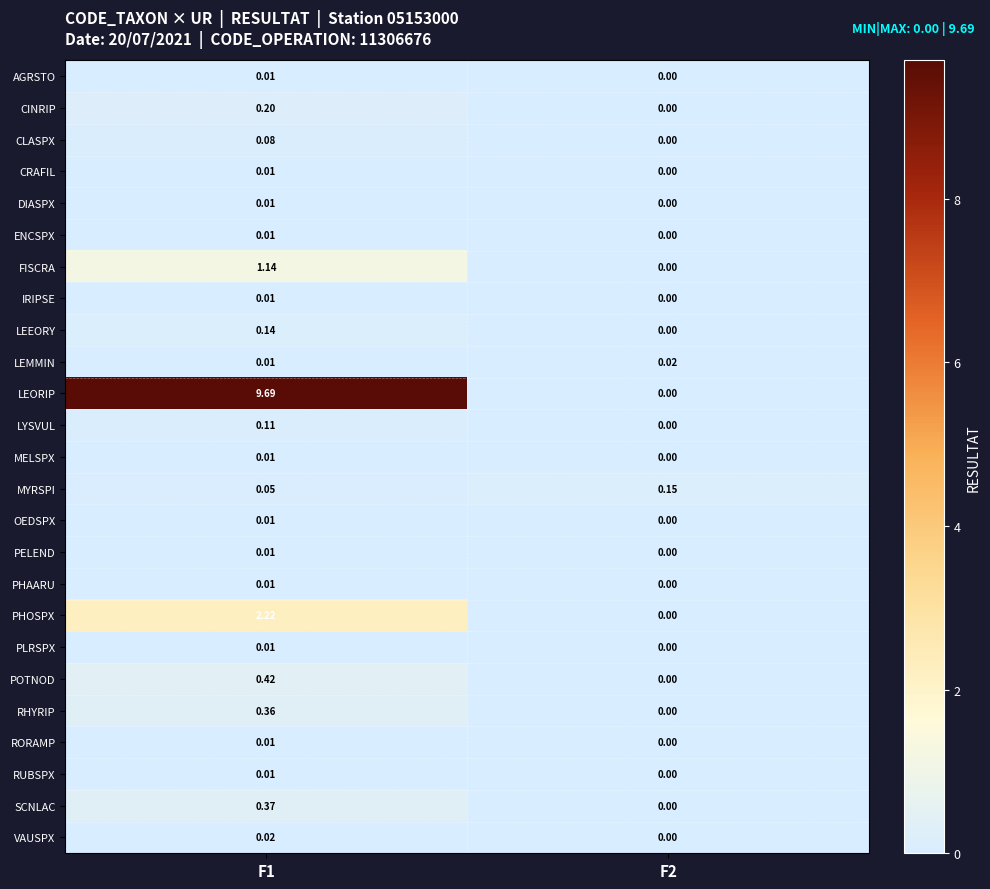

Between F1 and F2, which series saw the biggest shift?

LEORIP